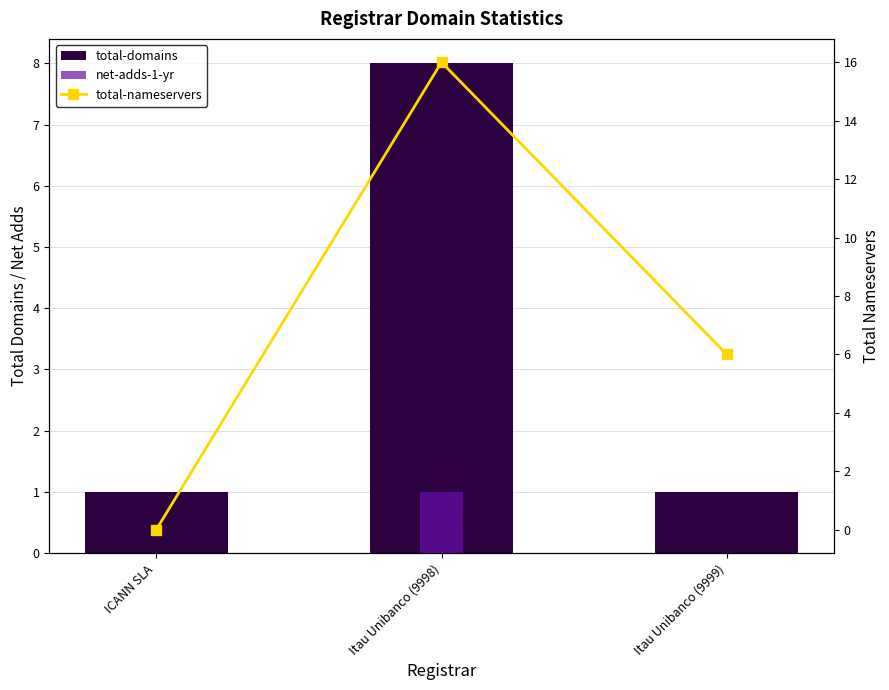

What is the maximum value shown in the chart?

16